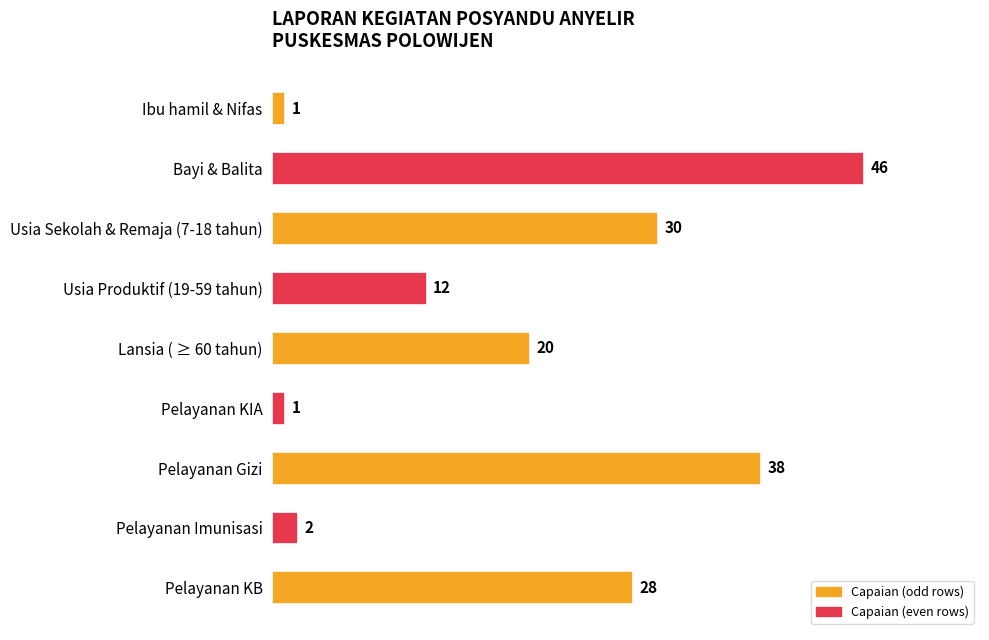

Reading top to bottom, what are all the values shown in this chart?

Ibu hamil & Nifas=1	Bayi & Balita=46	Usia Sekolah & Remaja (7-18 tahun)=30	Usia Produktif (19-59 tahun)=12	Lansia ( ≥ 60 tahun)=20	Pelayanan KIA=1	Pelayanan Gizi=38	Pelayanan Imunisasi=2	Pelayanan KB=28